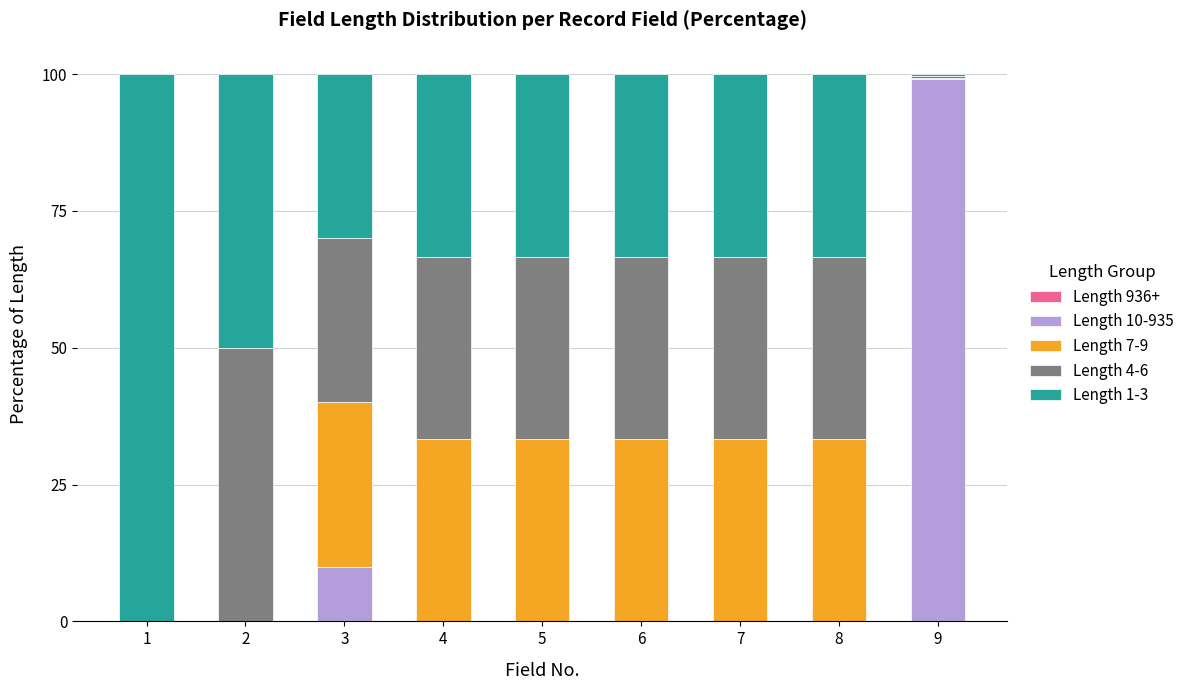

What is the total value across all series at 8?

100.0